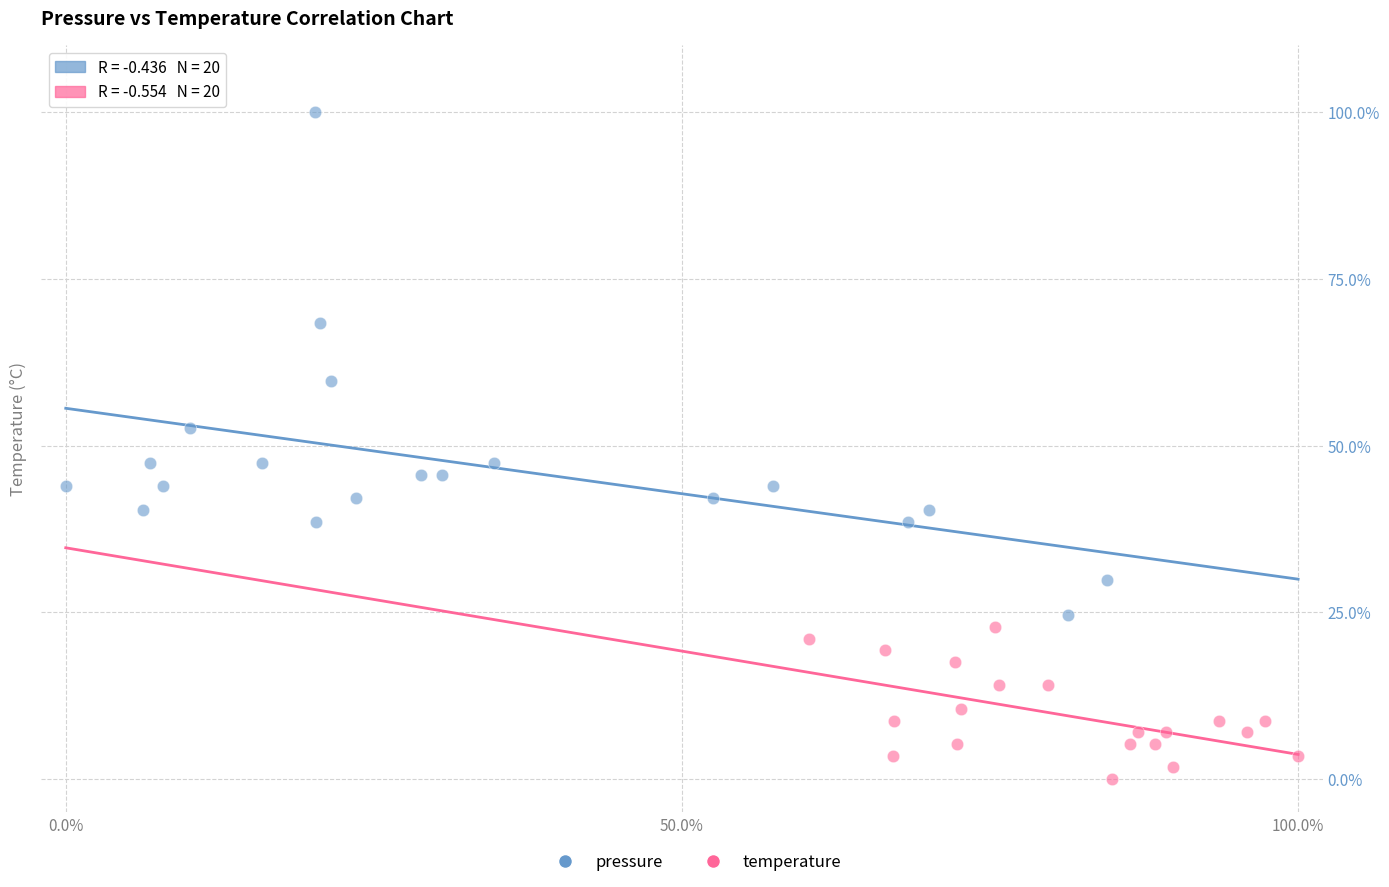

Which series has the largest Y range (max minus min)?

pressure